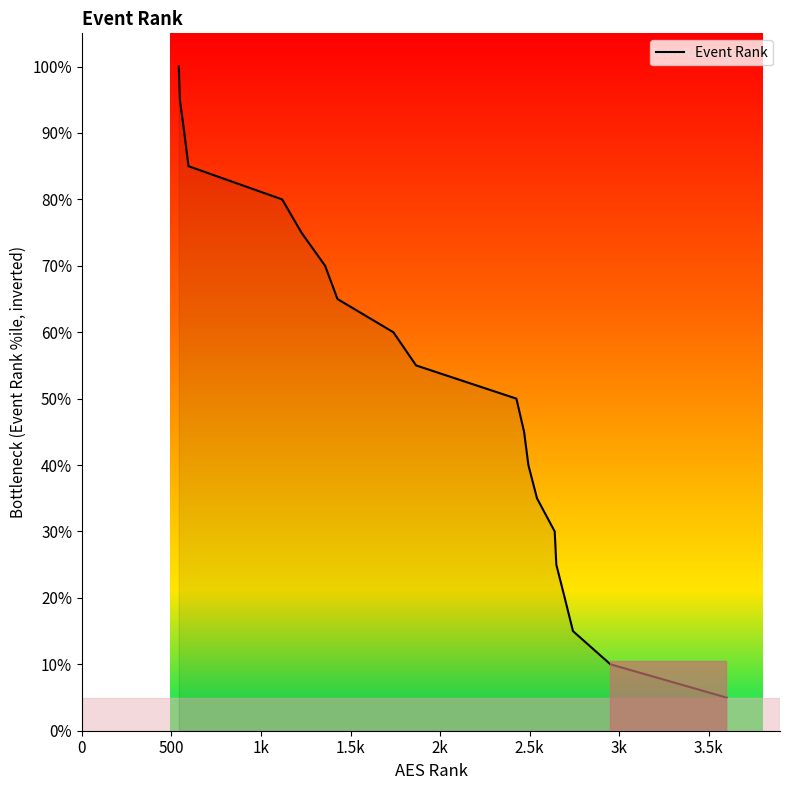

What is the maximum value shown in the chart?

100.0